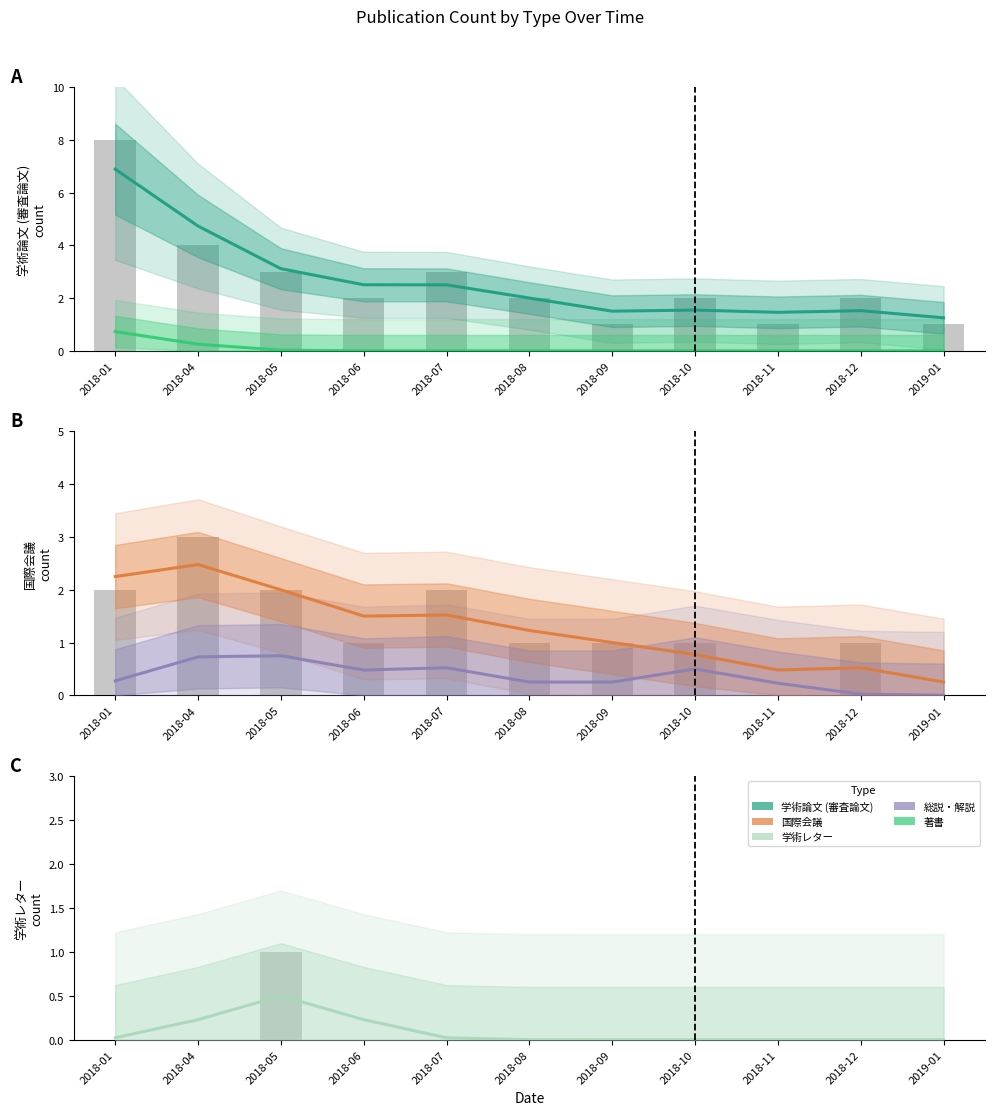

What is the value of the 総説・解説 bar at the 5th from the left?

0.5